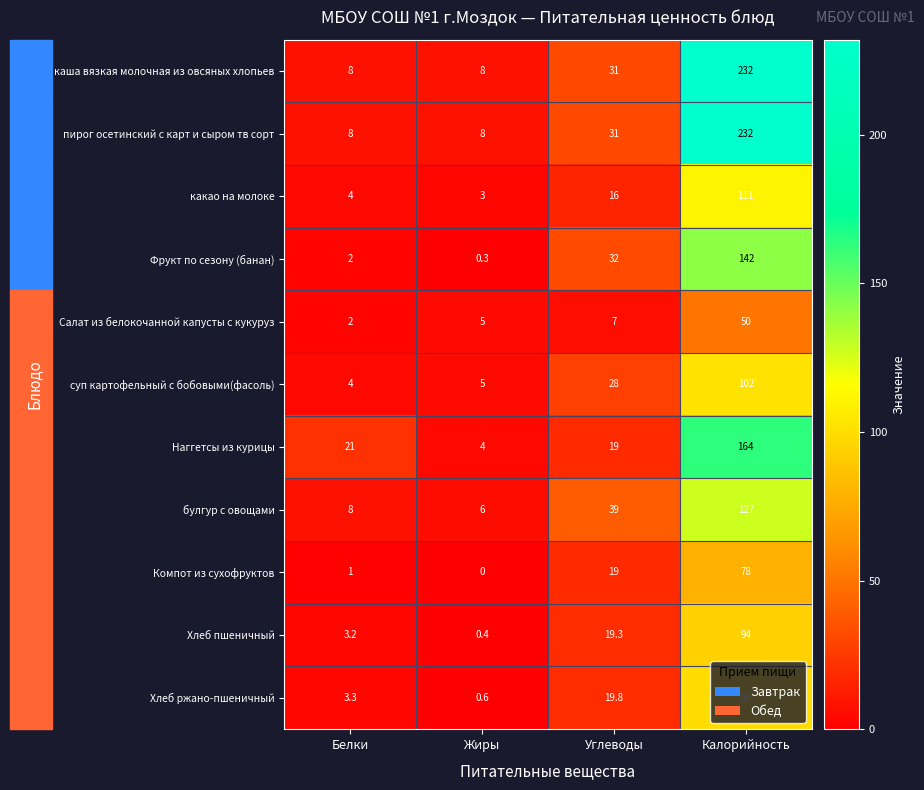

Is it true that пирог осетинский с карт и сыром тв сорт equals 99.7 at Калорийность?

False